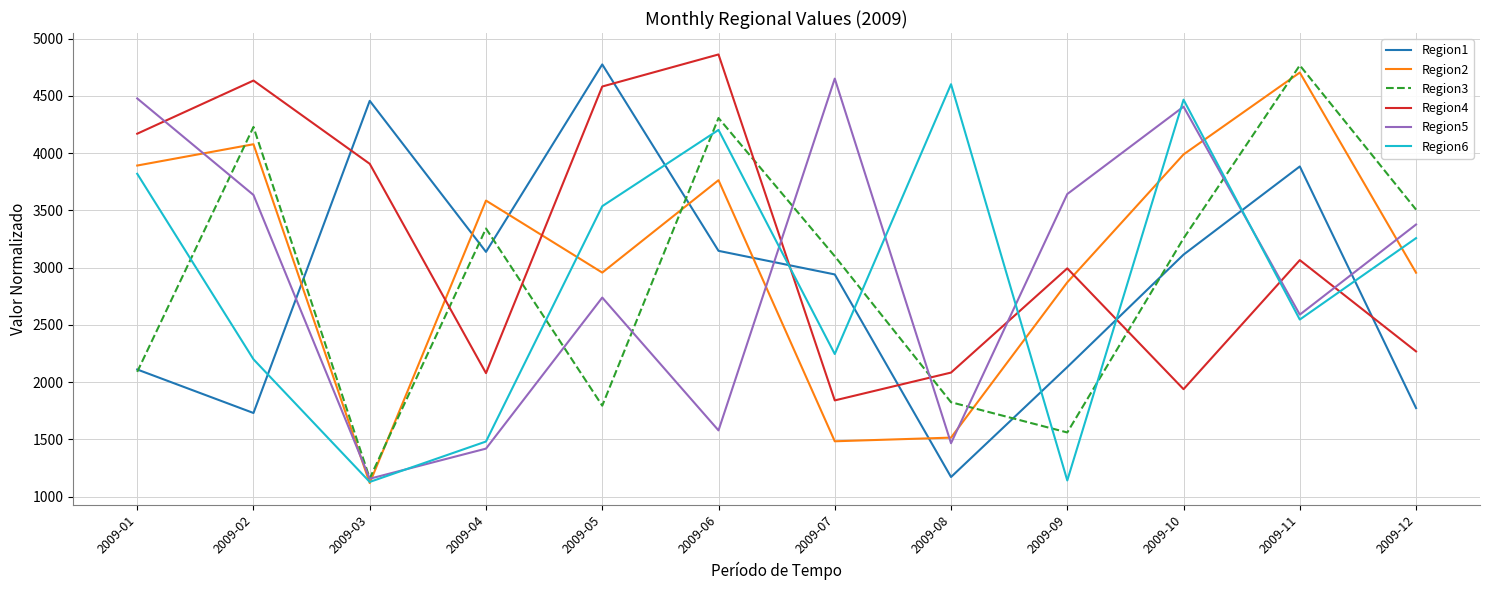

How many interior local valleys does the Region4 series have?

3